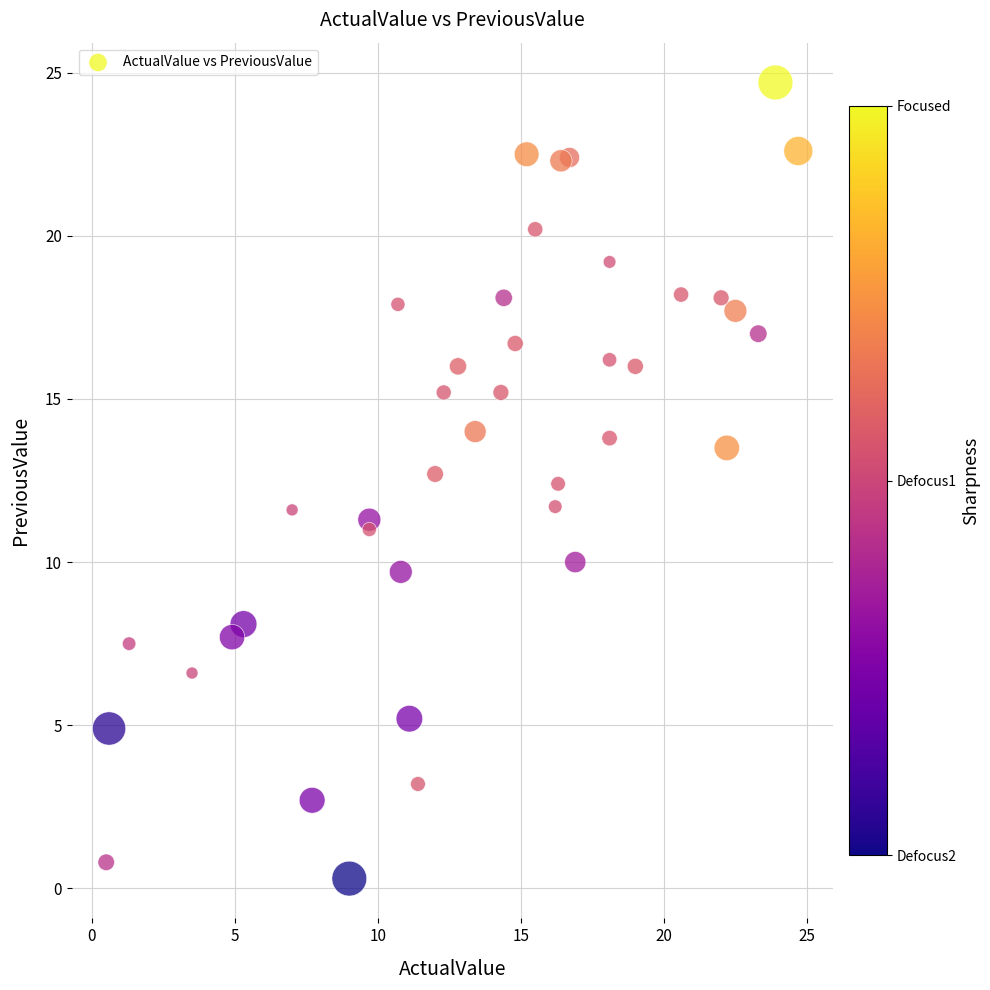

What is the range of X values (max minus min)?

24.2